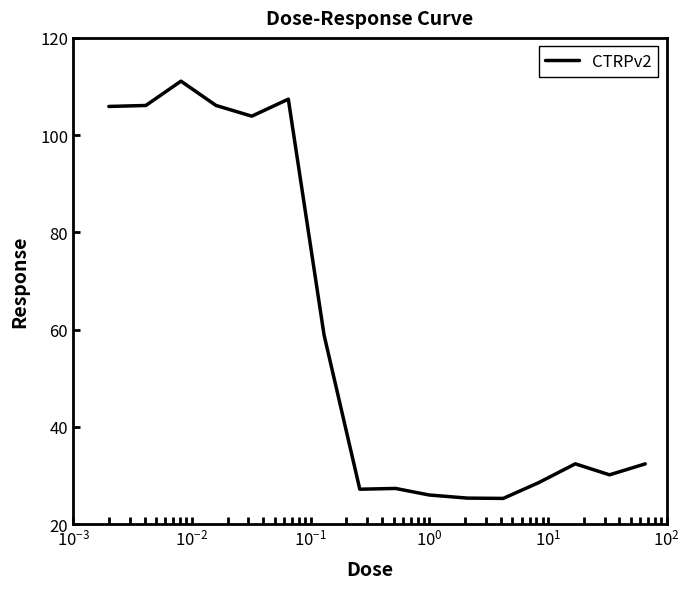

What is the difference between the maximum and minimum values?

85.8